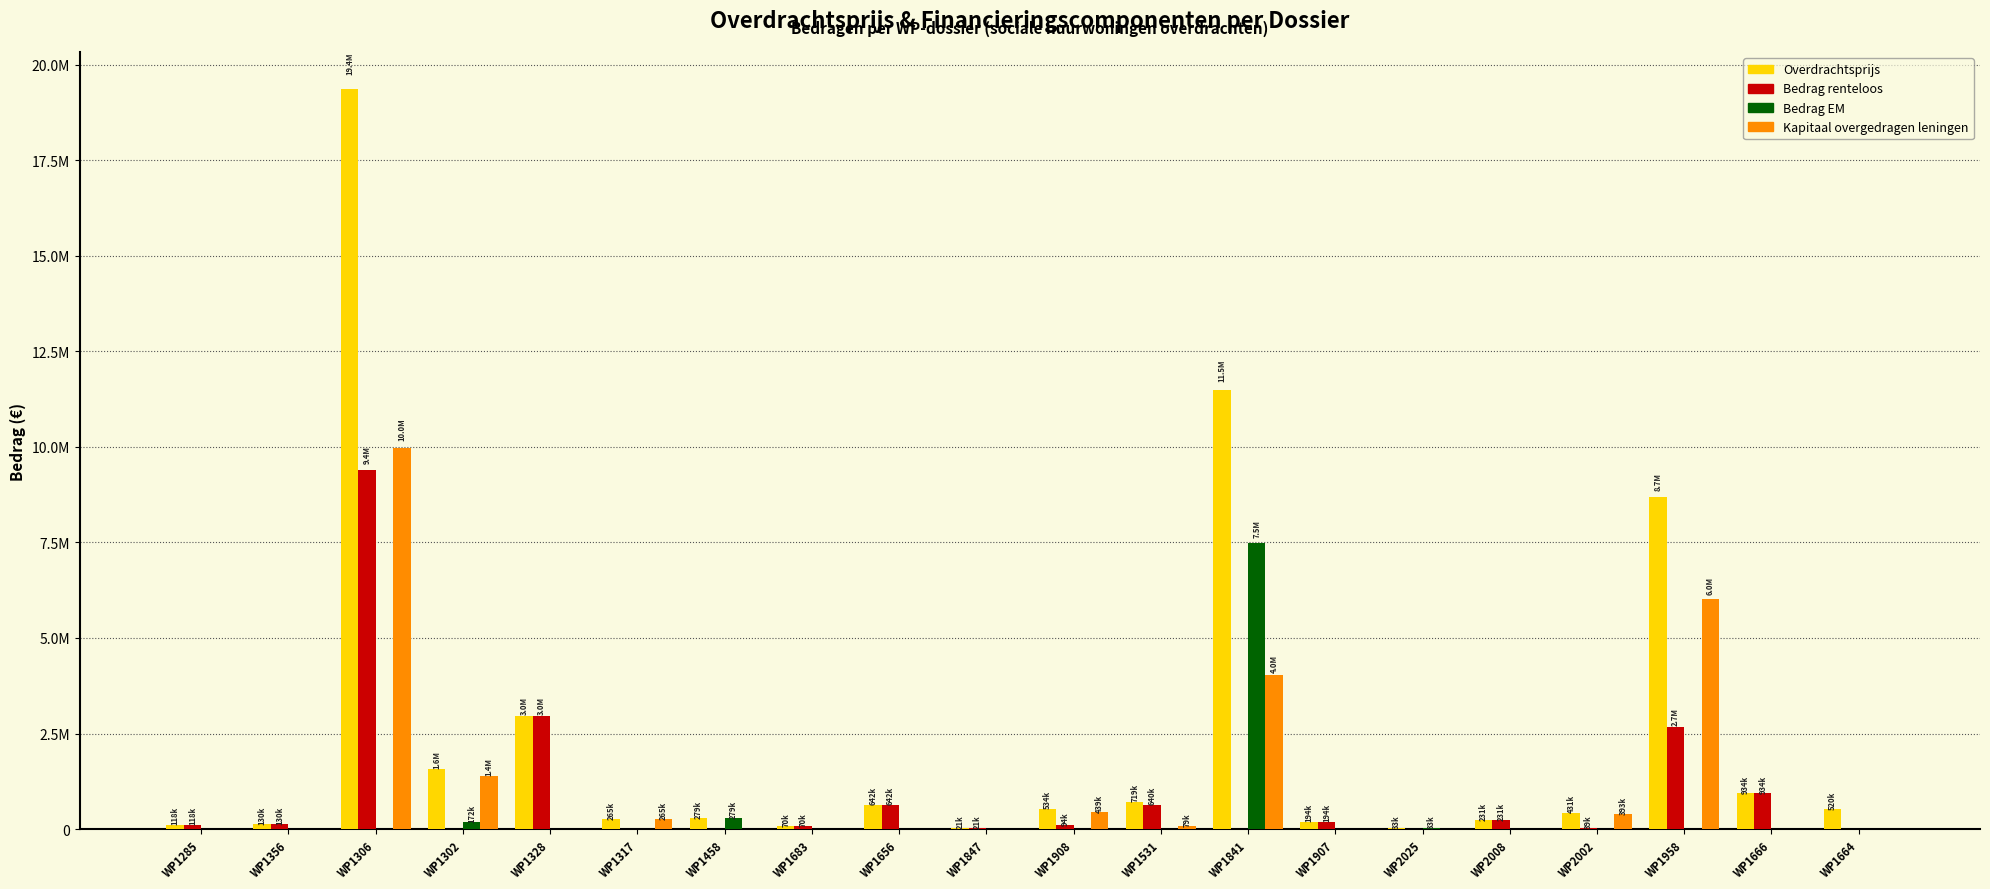

Which has a higher value, WP1458 or WP1531?

WP1531